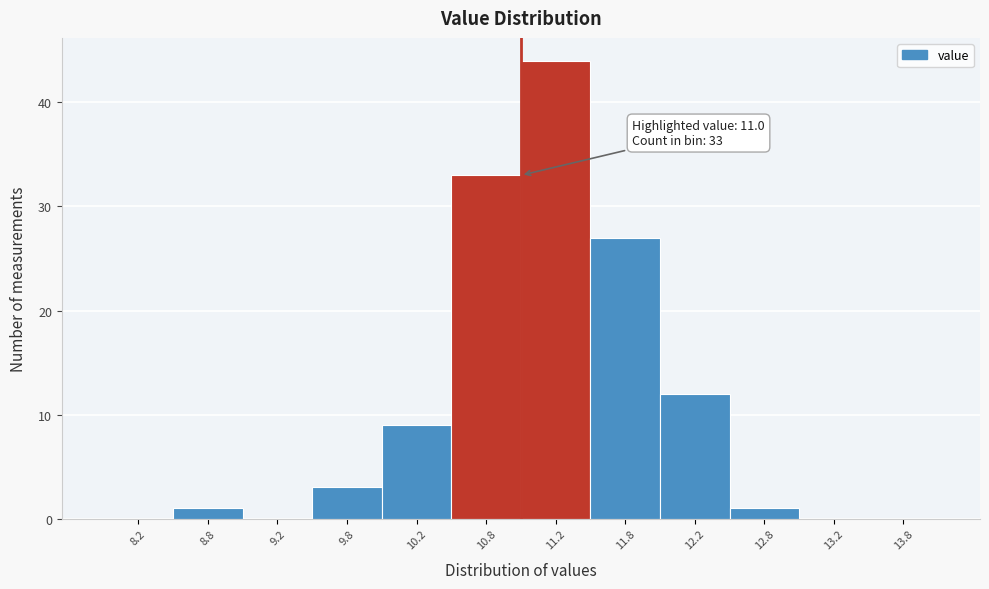

Which range on the x-axis has the tallest bar?

11.0 to 11.5